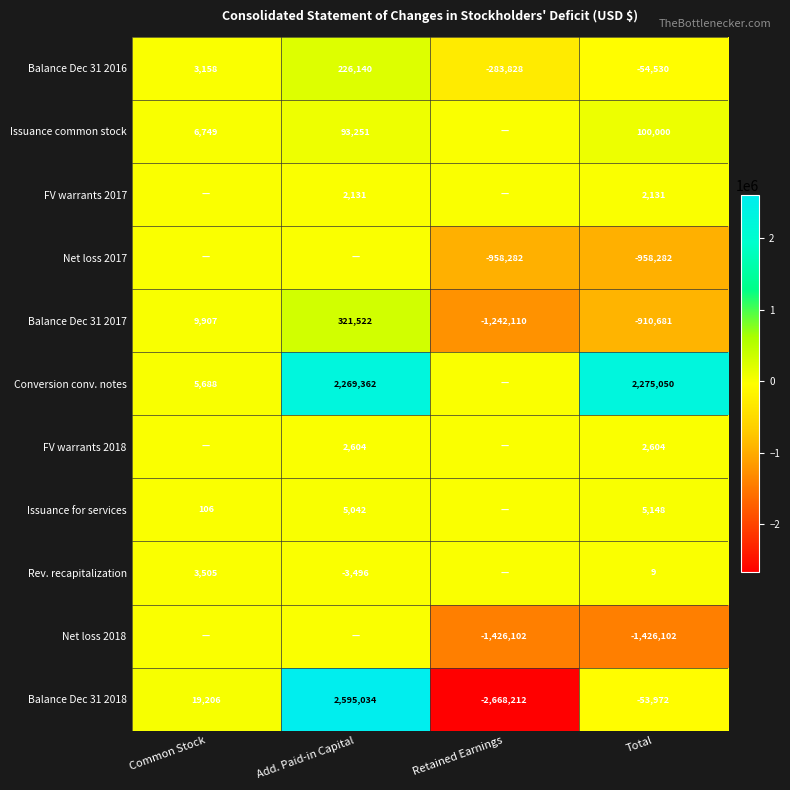

True or false: Rev. recapitalization has a value of 9 at Total.

True